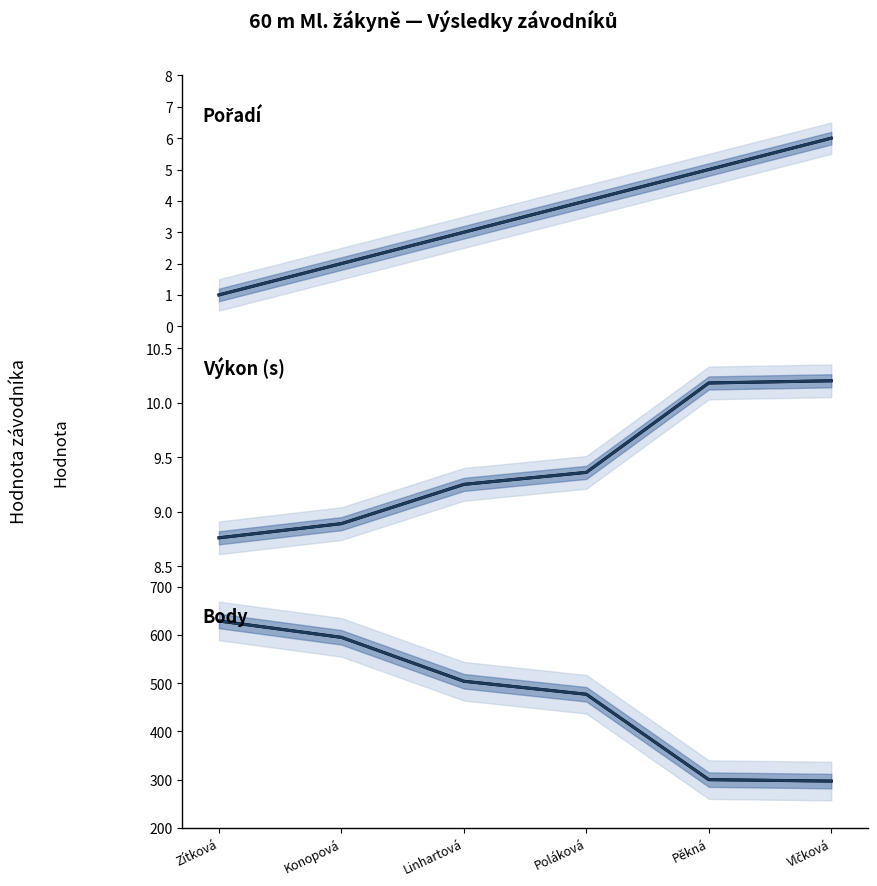

True or false: Výkon and Výkon (mean) cross at least once.

False